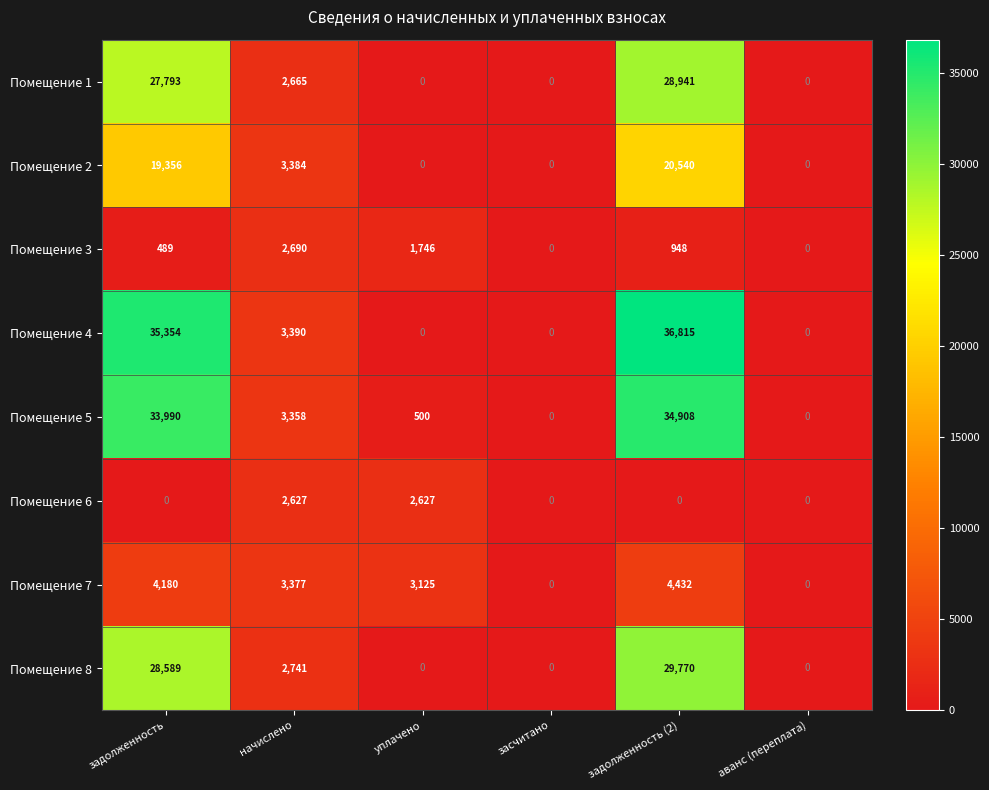

How many categories are shown in the chart?

6